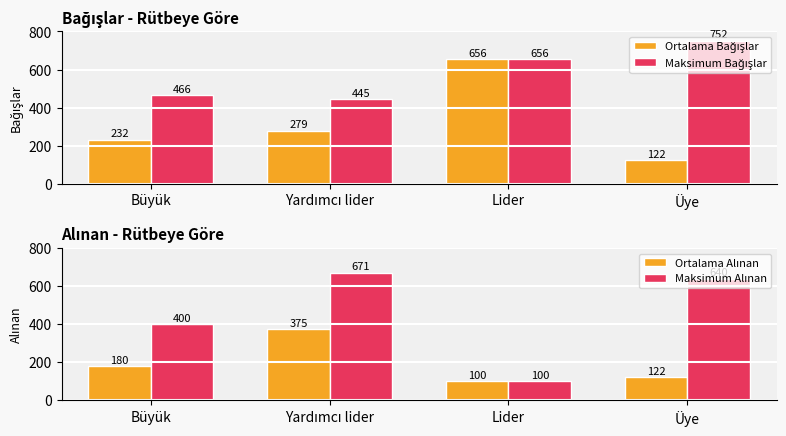

What is the maximum value shown in the chart?

752